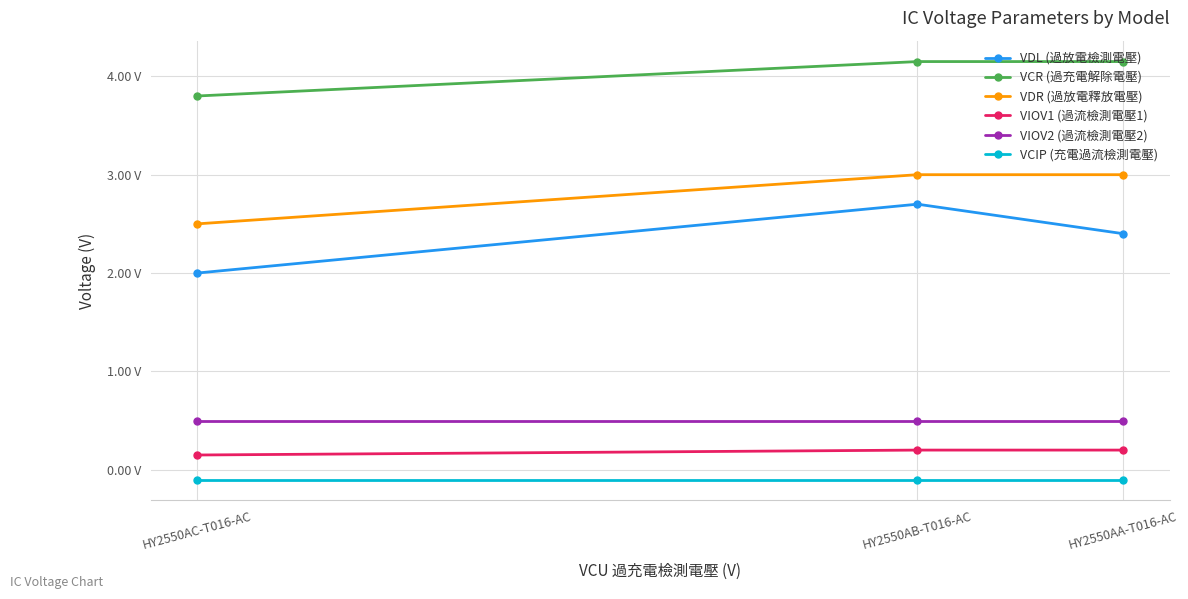

Which category has the lowest value in the VIOV2 (過流檢測電壓2) series?

HY2550AA-T016-AC